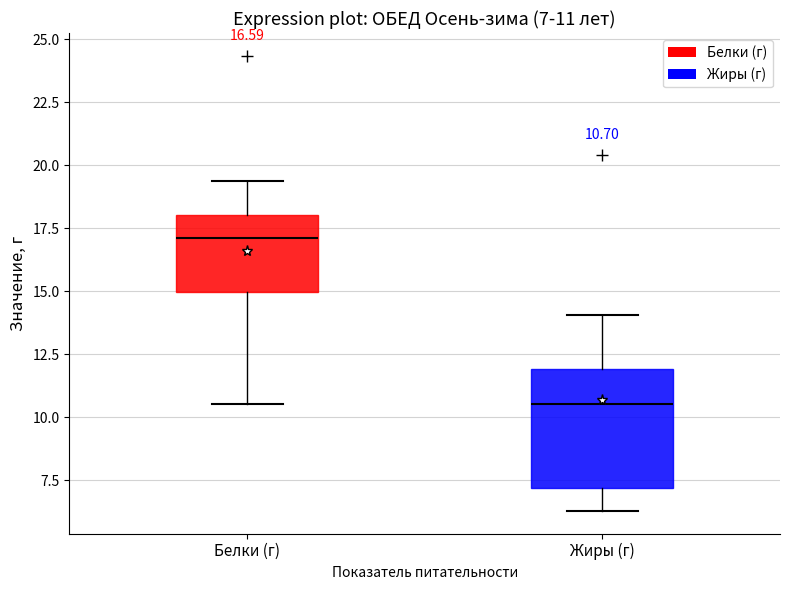

Which box's median line is the lowest?

Жиры (г)